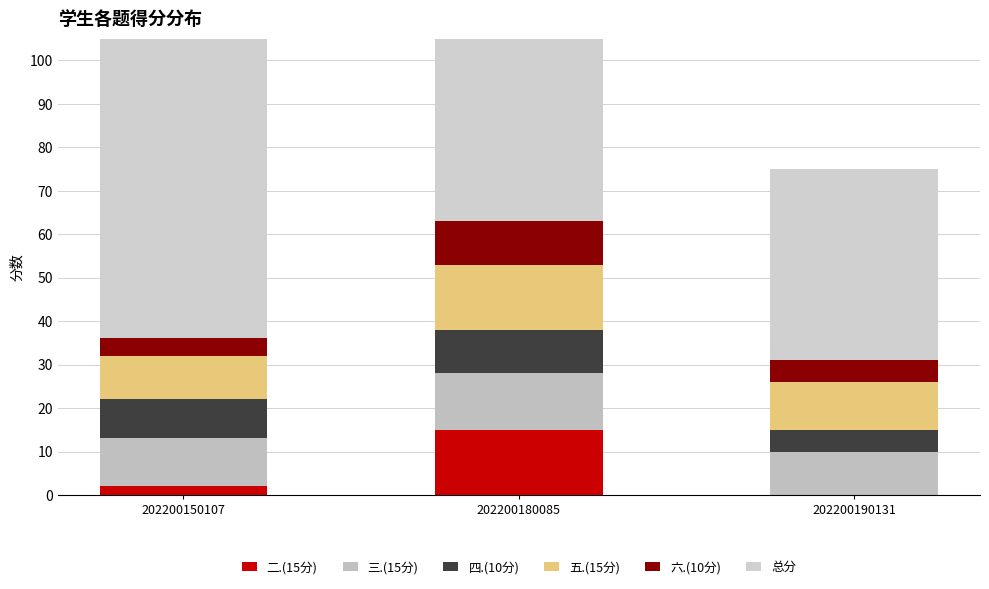

True or false: 三.(15分) has a value of 13 at 202200180085.

True